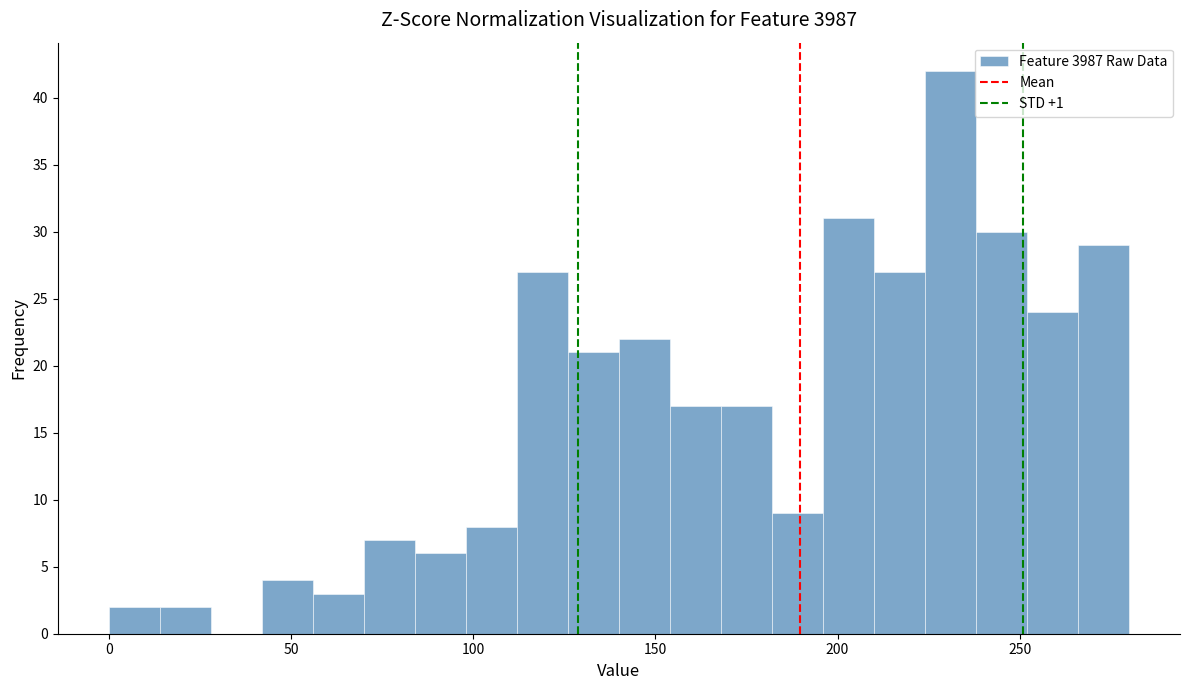

Read against the x-axis, roughly where is the centre of the tallest bar?

230